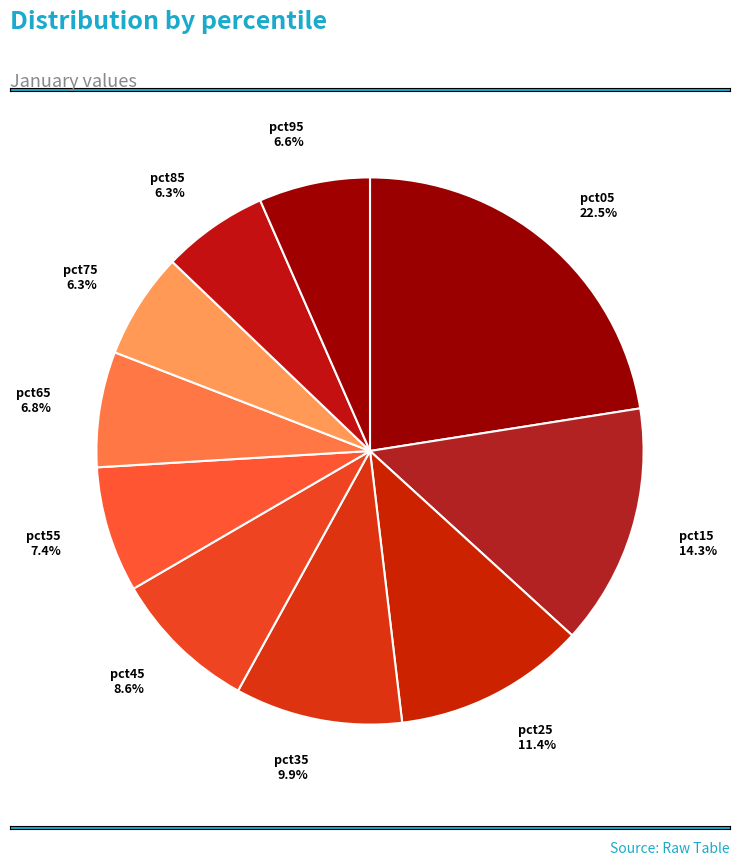

Which has a higher value, pct85 or pct15?

pct15